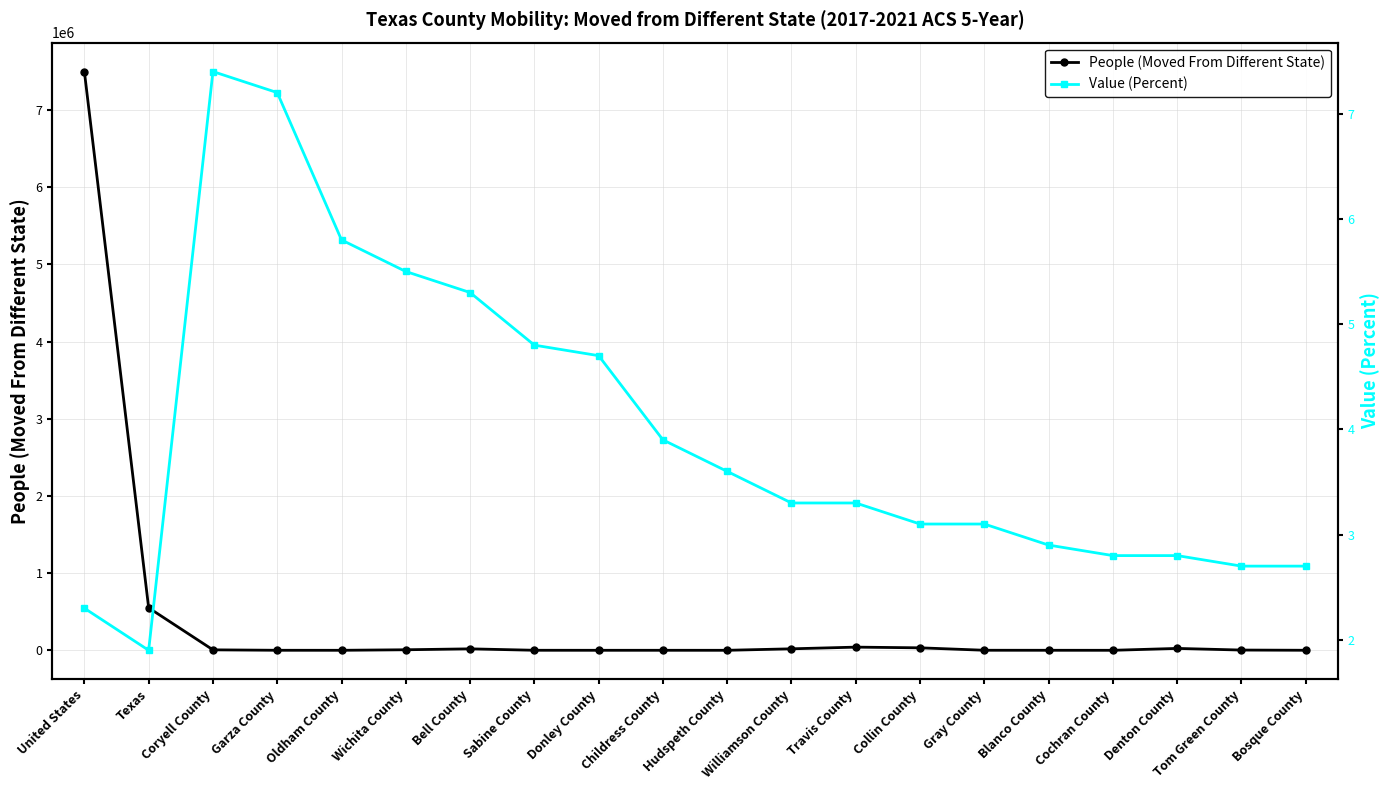

Which series has the largest total across all categories?

People (Moved From Different State)